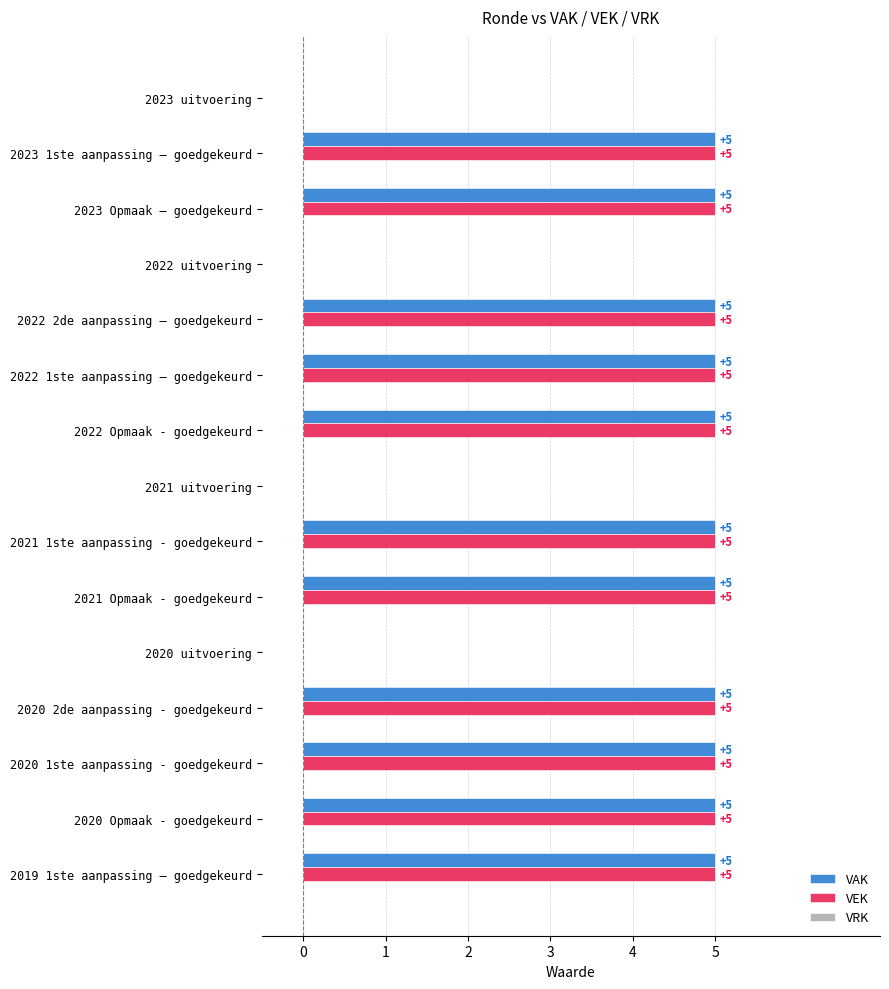

The value of VEK at 2020 1ste aanpassing - goedgekeurd is 2. True or false?

False